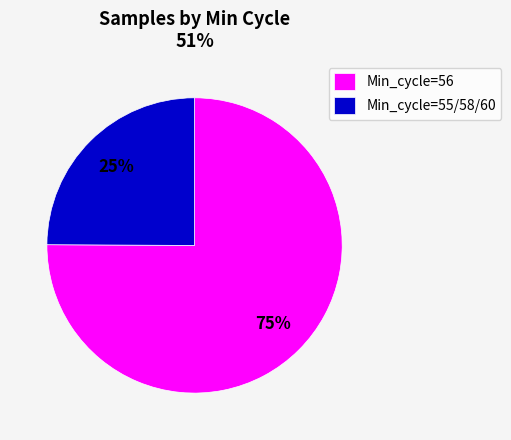

Between Min_cycle=55/58/60 and Min_cycle=56, which is larger?

Min_cycle=56